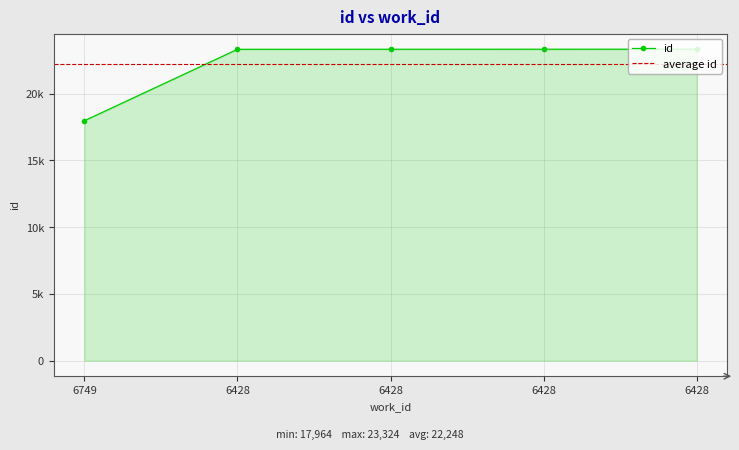

Reading left to right, what are all the values shown in this chart?

17964	23314	23318	23320	23324